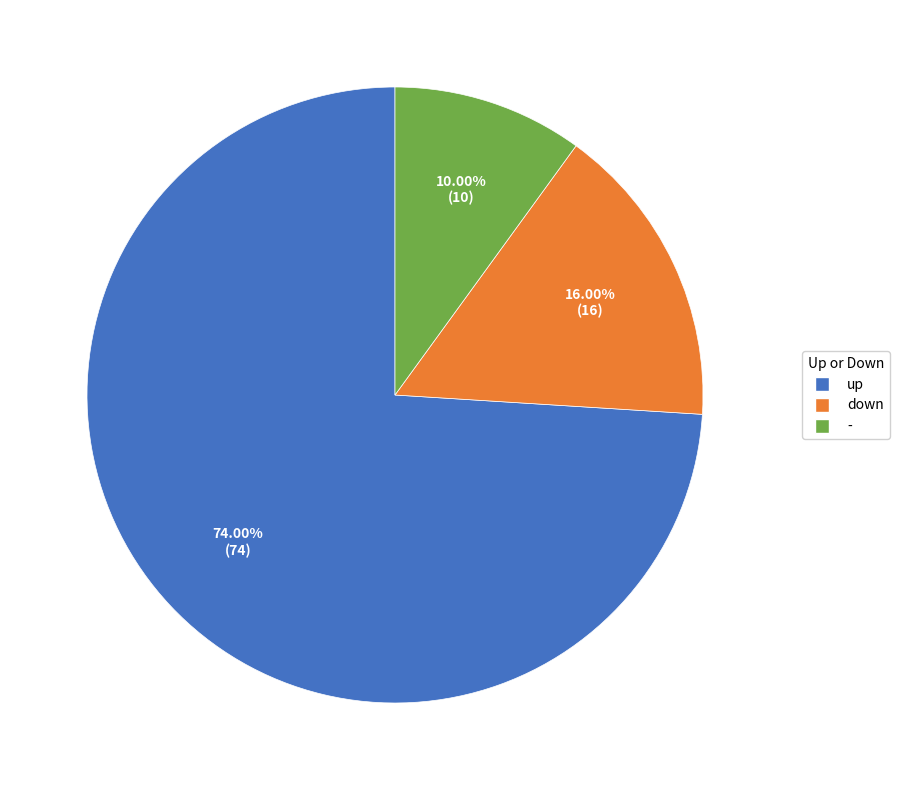

How many segments does this pie chart have?

3